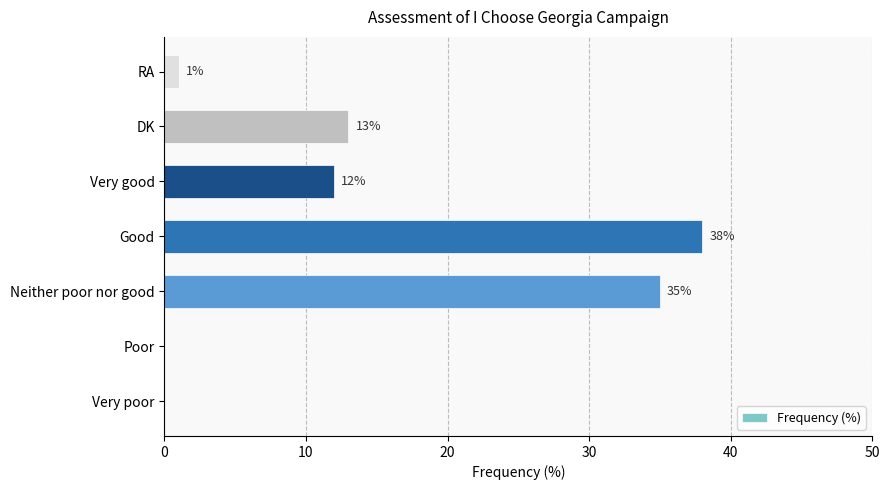

What is the sum of all values?

99